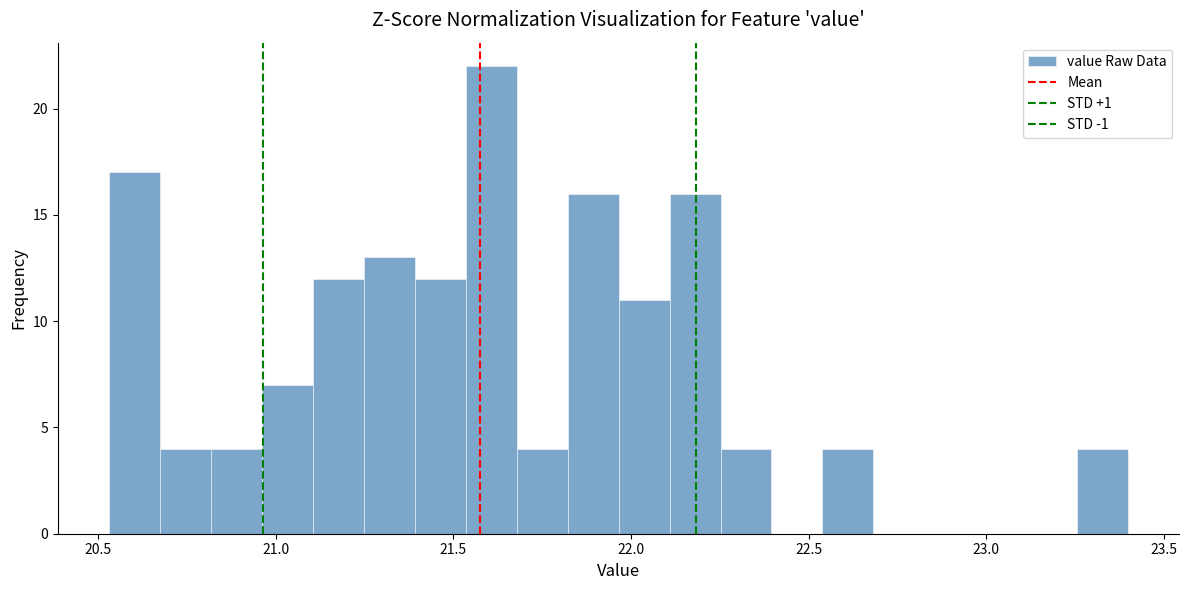

Read against the x-axis, roughly where is the centre of the tallest bar?

21.60